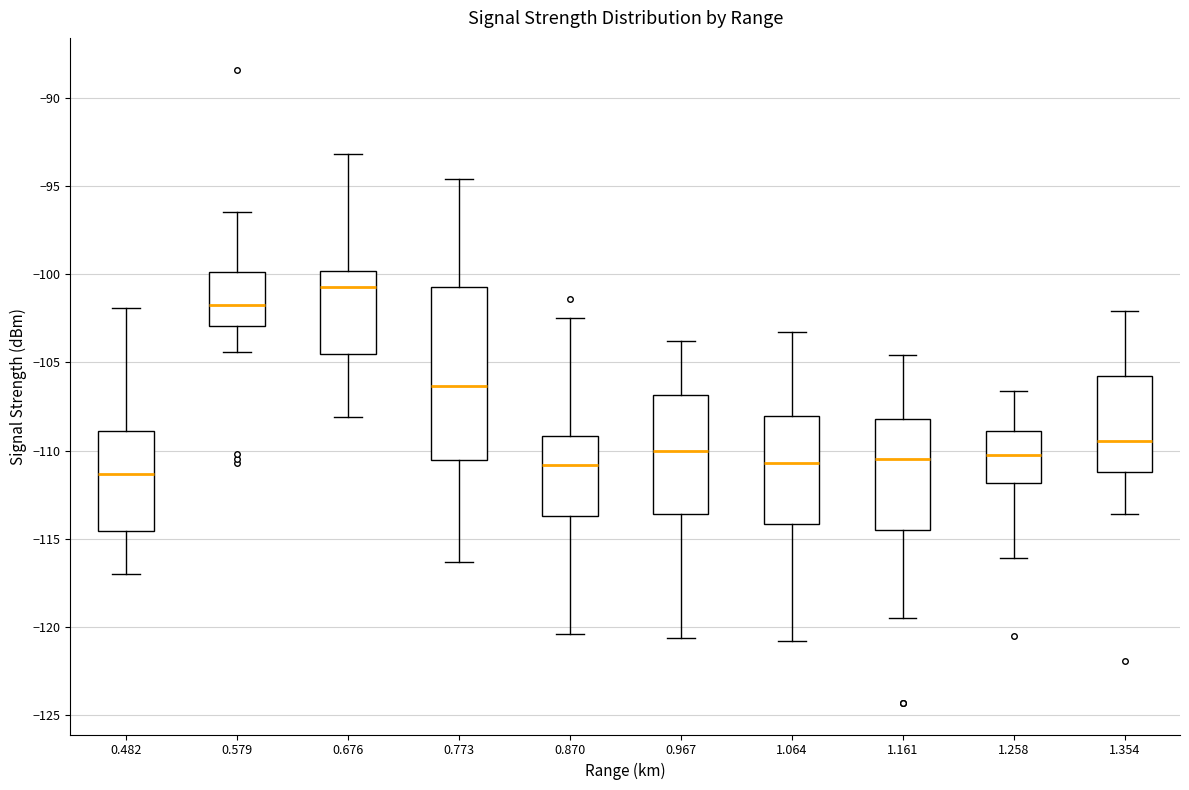

Which box is the tallest, from its lower edge to its upper edge?

0.773